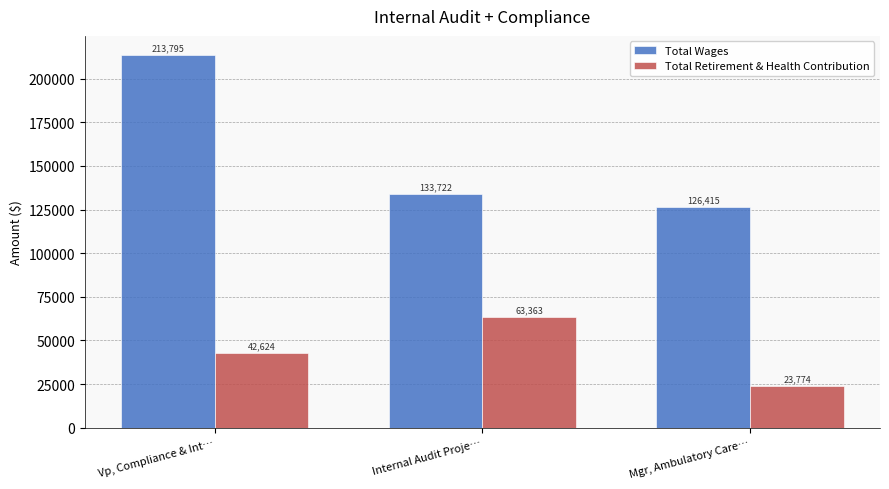

At which category is the sum across all series the highest?

Vp, Compliance & Int…